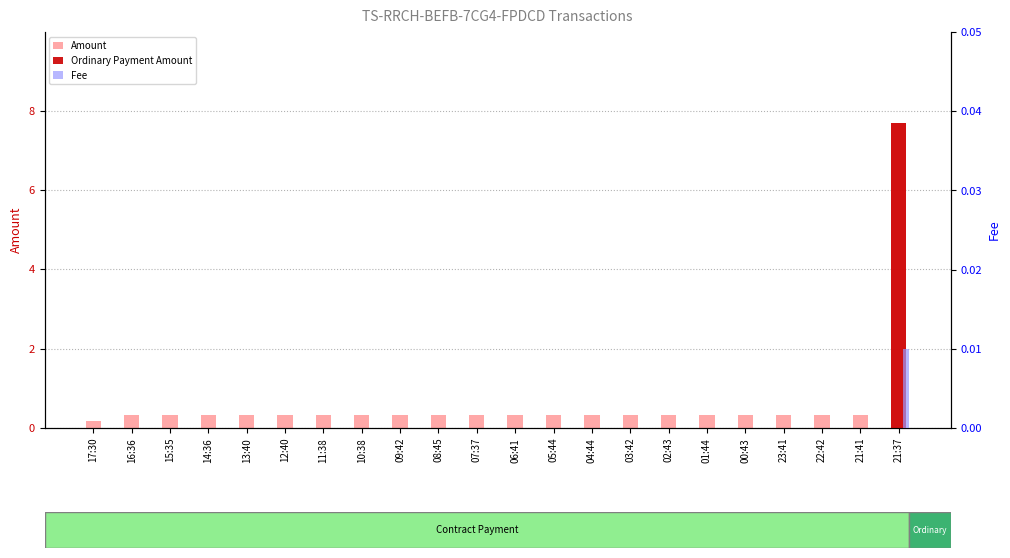

Which series has the largest total across all categories?

Amount